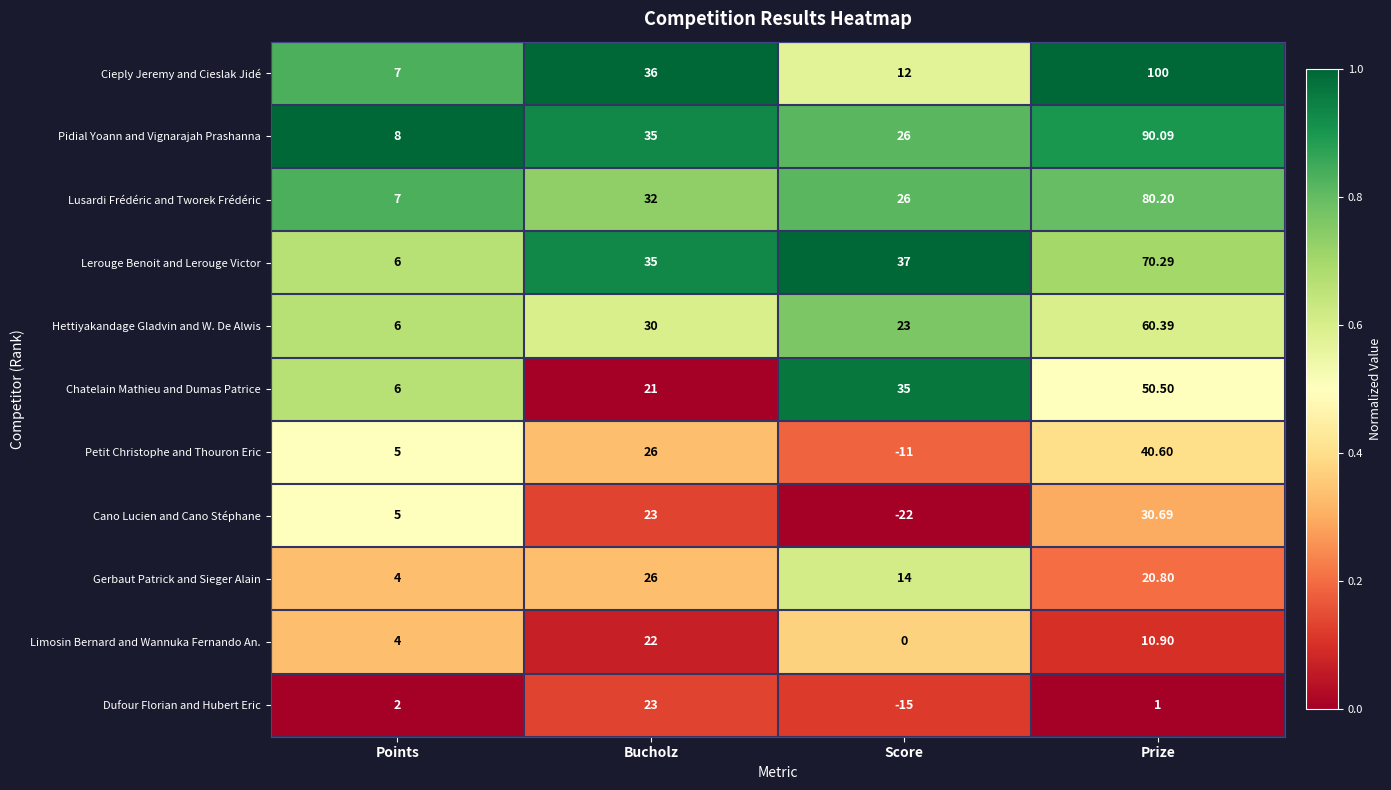

Which category has the lowest value across all series?

Score